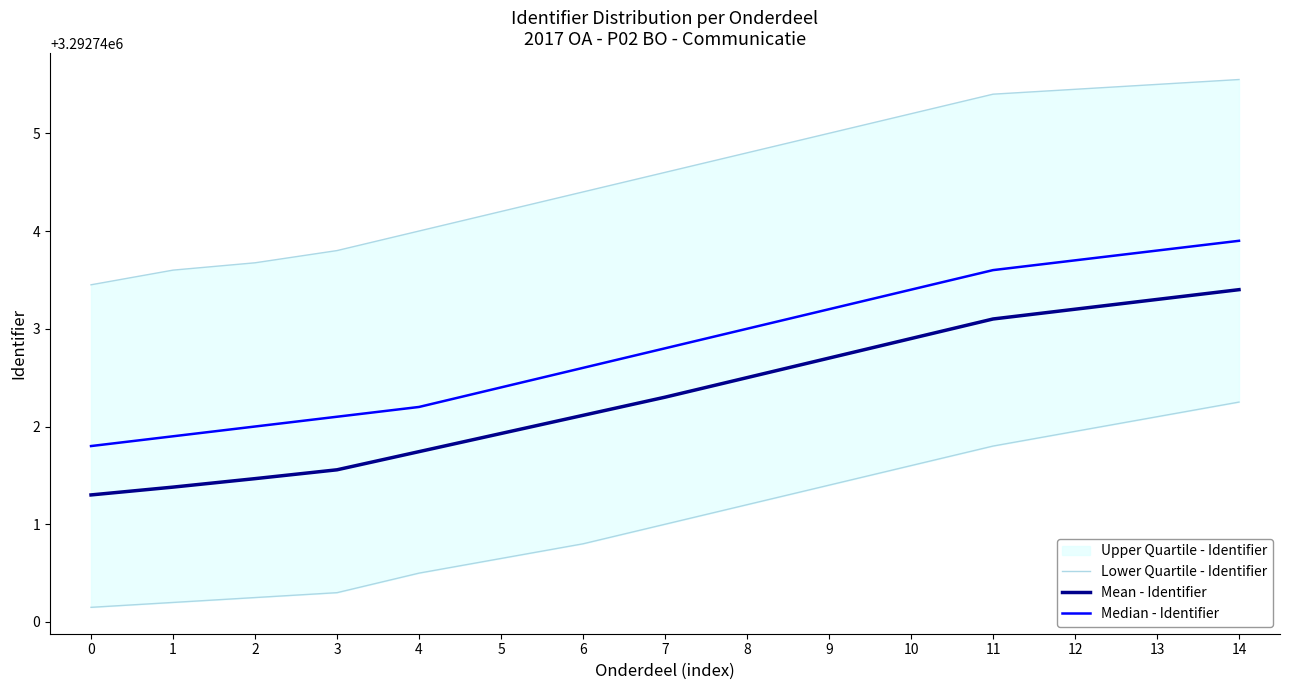

True or false: Lower Quartile - Identifier has a value of 3292742.1 at 13.

True